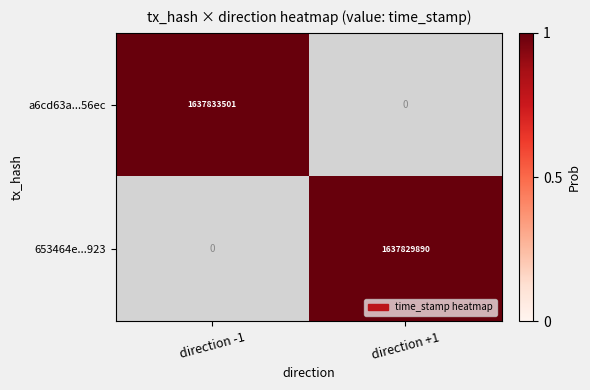

The value of a6cd63a...56ec at direction -1 is 1637833501. True or false?

True